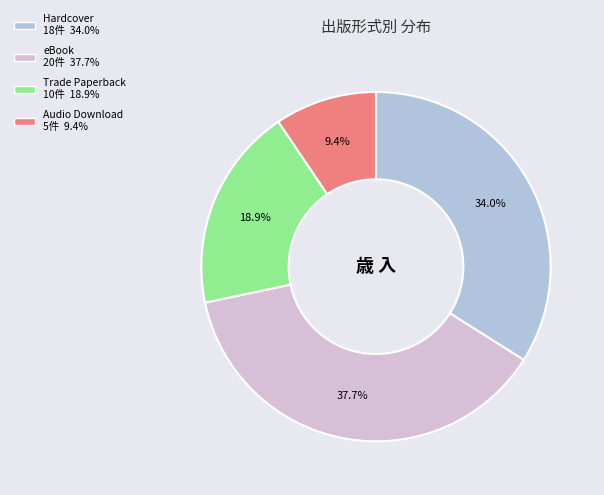

Count the number of slices in the pie.

4